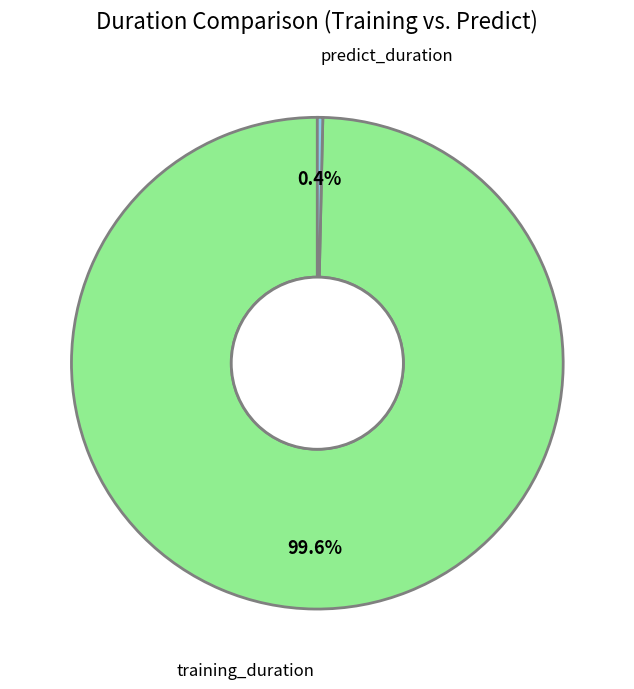

Is there a majority slice in this chart?

Yes